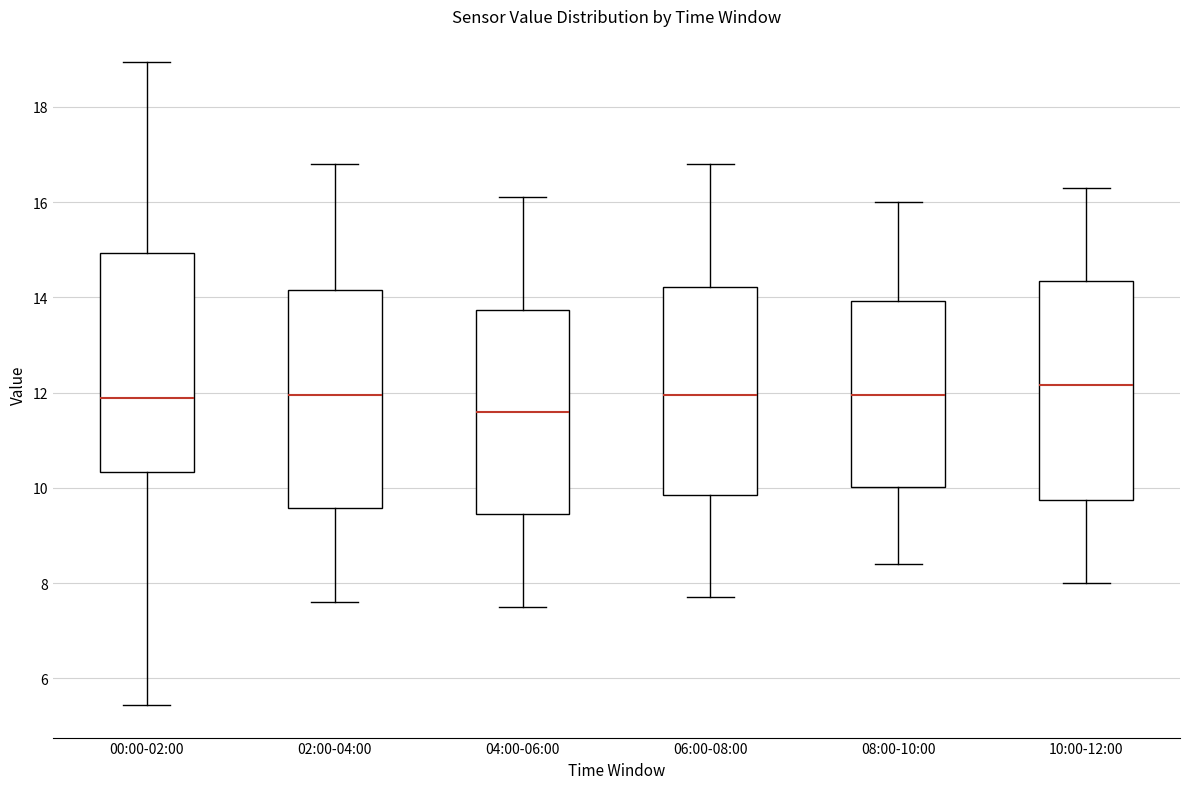

Reading left to right, transcribe this box plot: for each box, give where its median line is, the range the box spans, and where its two whiskers end, as read against the y-axis. The values are not printed on the chart, so give them approximately, as read against the axis.

00:00-02:00: median 11.8, box 10.4 to 15.0, whiskers 5.4 to 19.0
02:00-04:00: median 12.0, box 9.6 to 14.2, whiskers 7.6 to 16.8
04:00-06:00: median 11.6, box 9.4 to 13.8, whiskers 7.6 to 16.2
06:00-08:00: median 12.0, box 9.8 to 14.2, whiskers 7.8 to 16.8
08:00-10:00: median 12.0, box 10.0 to 14.0, whiskers 8.4 to 16.0
10:00-12:00: median 12.2, box 9.8 to 14.4, whiskers 8.0 to 16.4